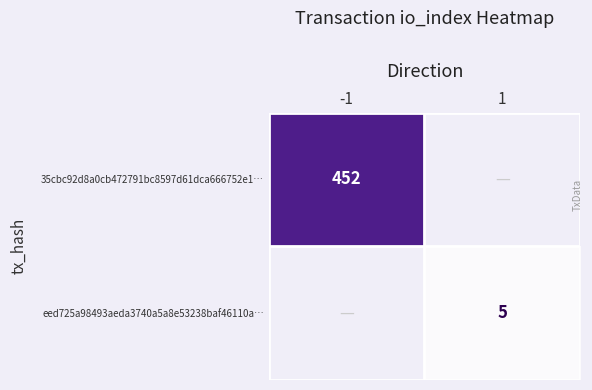

At which category does the chart reach its minimum across all series?

1